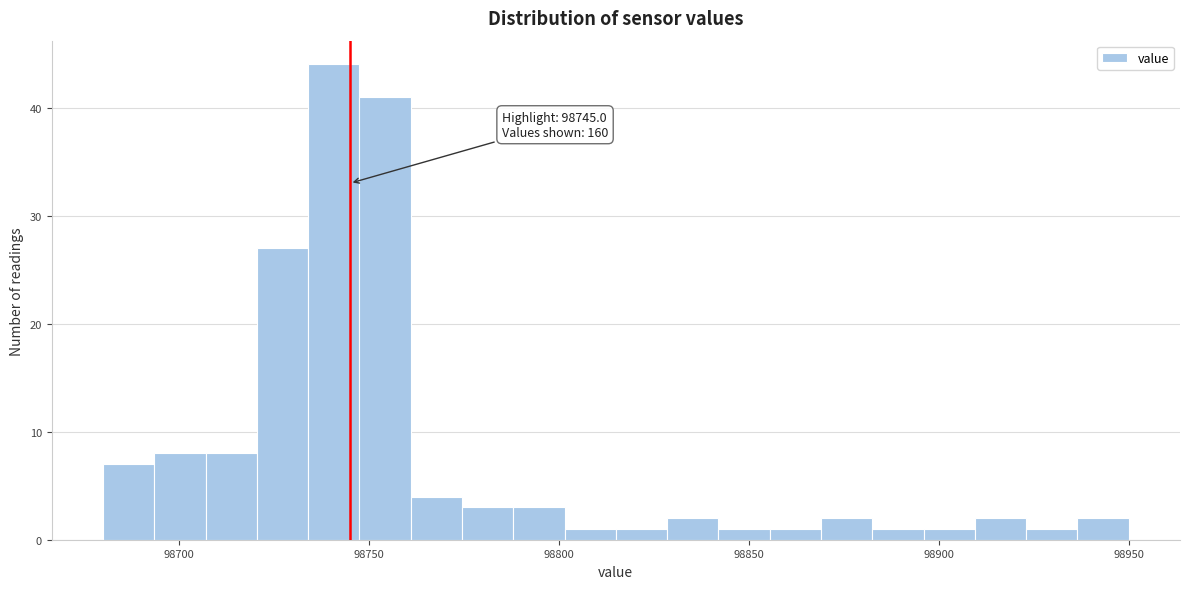

Read against the x-axis, roughly where is the centre of the tallest bar?

98740